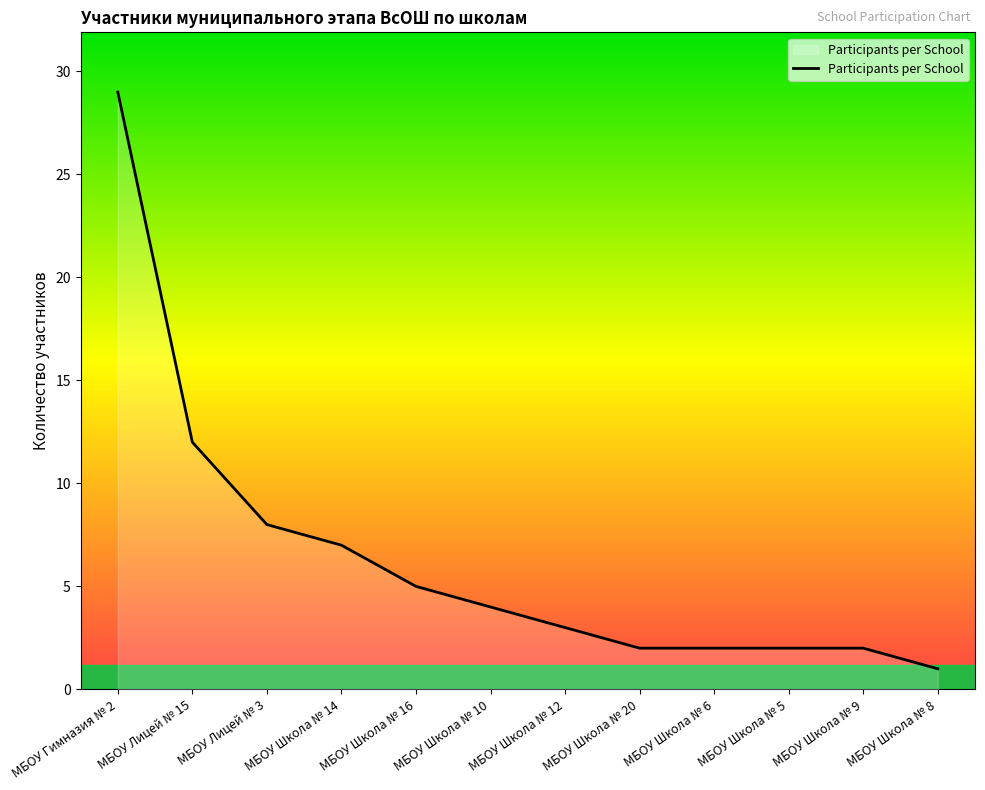

Rank the categories by value from highest to lowest.

МБОУ Гимназия № 2, МБОУ Лицей № 15, МБОУ Лицей № 3, МБОУ Школа № 14, МБОУ Школа № 16, МБОУ Школа № 10, МБОУ Школа № 12, МБОУ Школа № 20, МБОУ Школа № 6, МБОУ Школа № 5, МБОУ Школа № 9, МБОУ Школа № 8